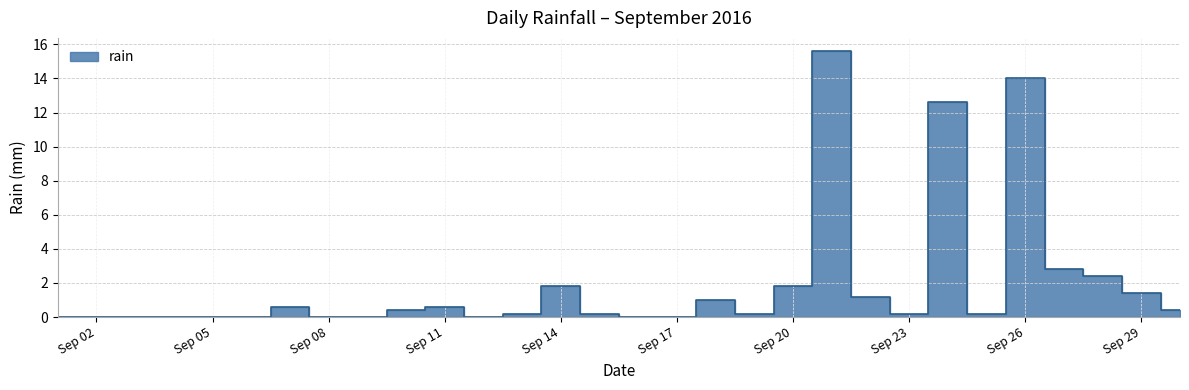

What is the difference between the second highest and second lowest values?

14.0